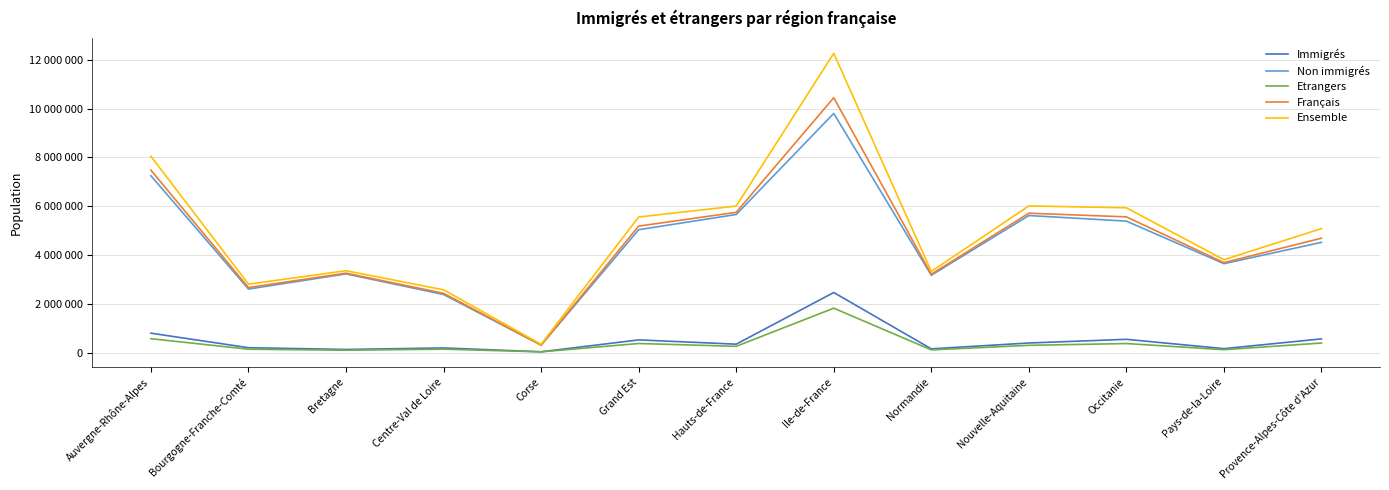

What is the greatest value displayed?

12262544